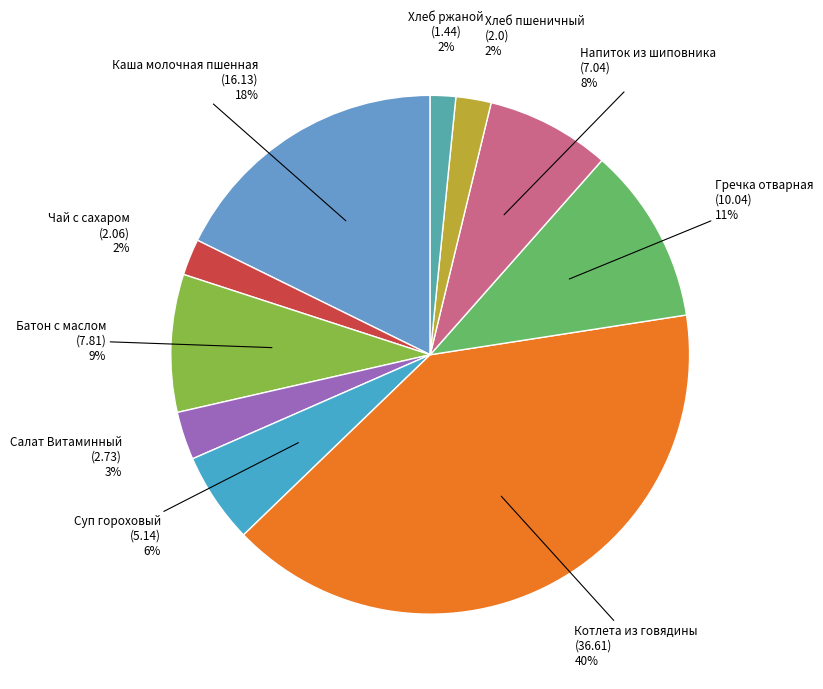

Is there any slice that represents more than half of the pie?

No